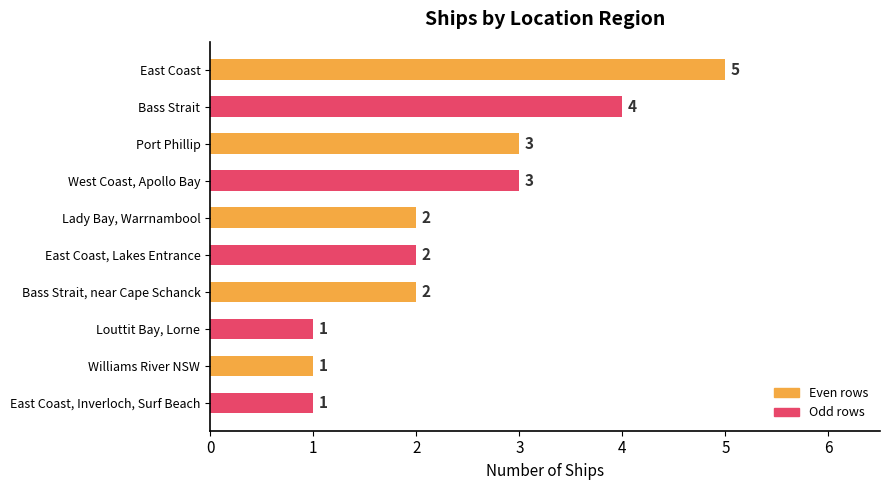

What is the difference between the second highest and minimum values?

3